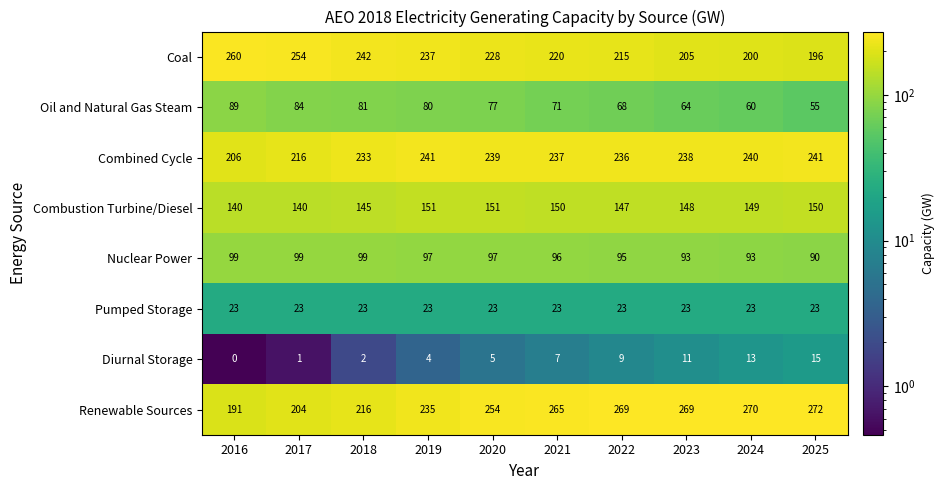

Between 2016 and 2022, which series saw the biggest shift?

Renewable Sources